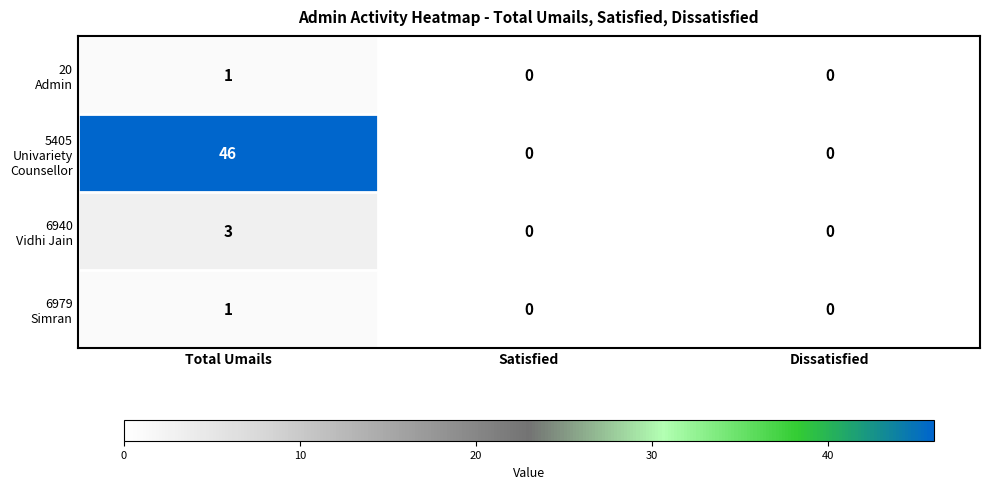

What is the total value across all series at Total Umails?

51